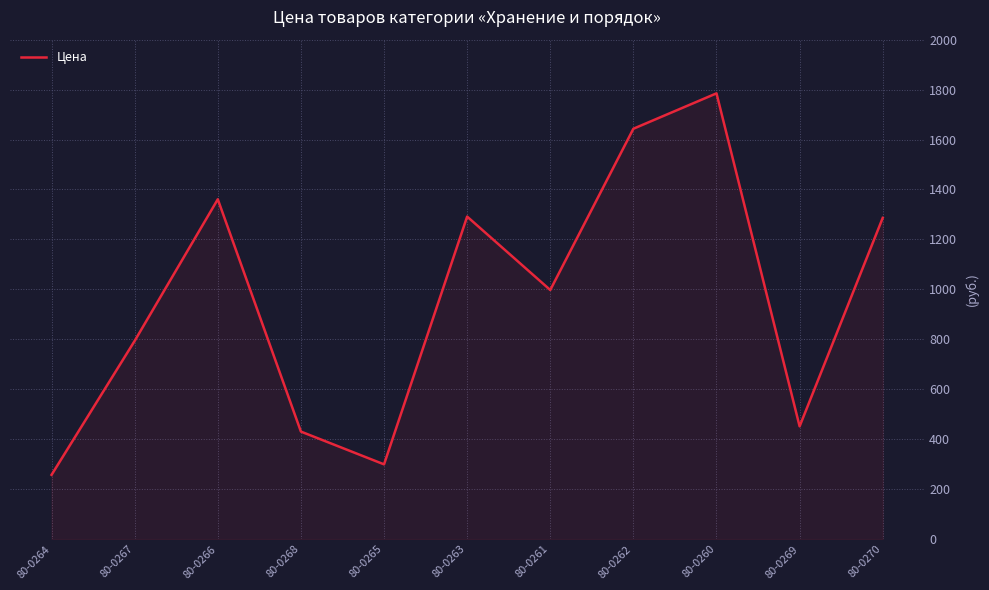

Where is the data nearest to the value 1021?

80-0261